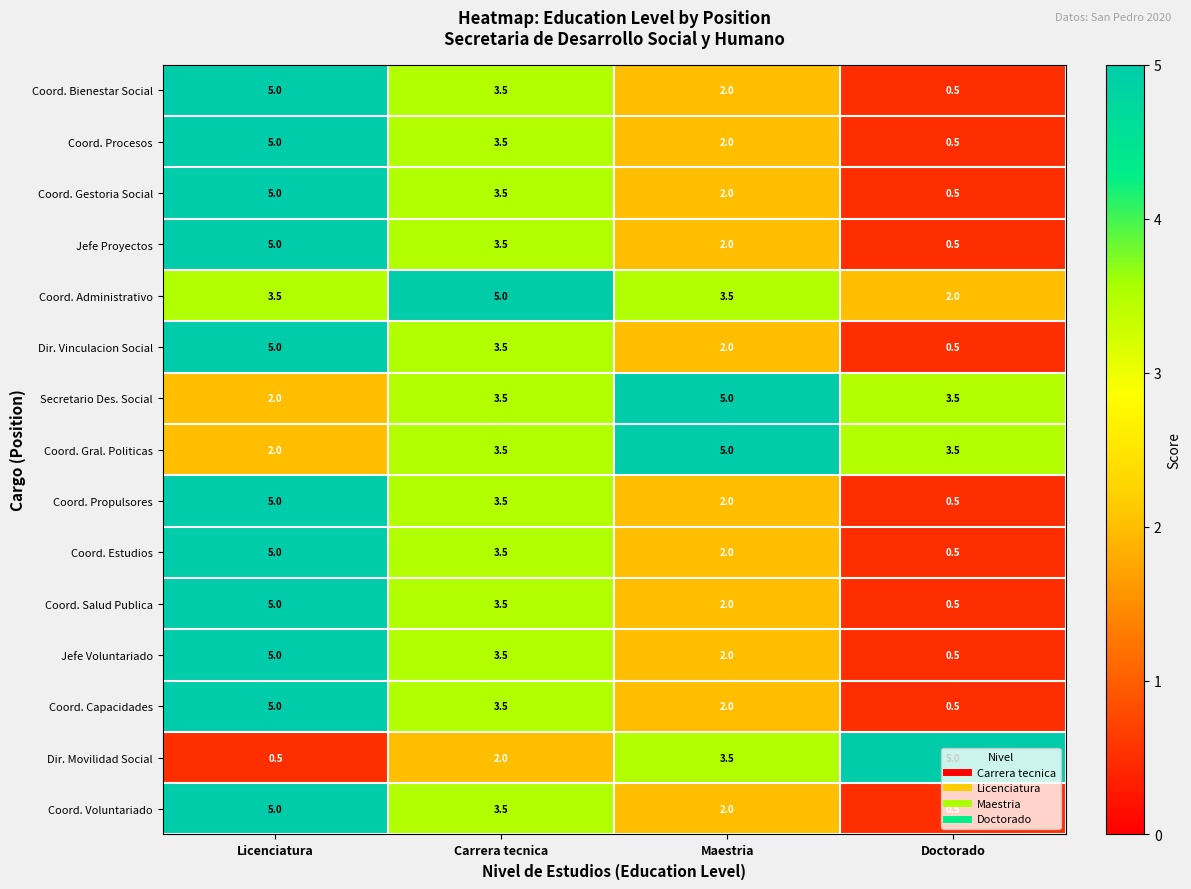

List the labels in order of Coord. Capacidades value, smallest first.

Doctorado, Maestria, Carrera tecnica, Licenciatura